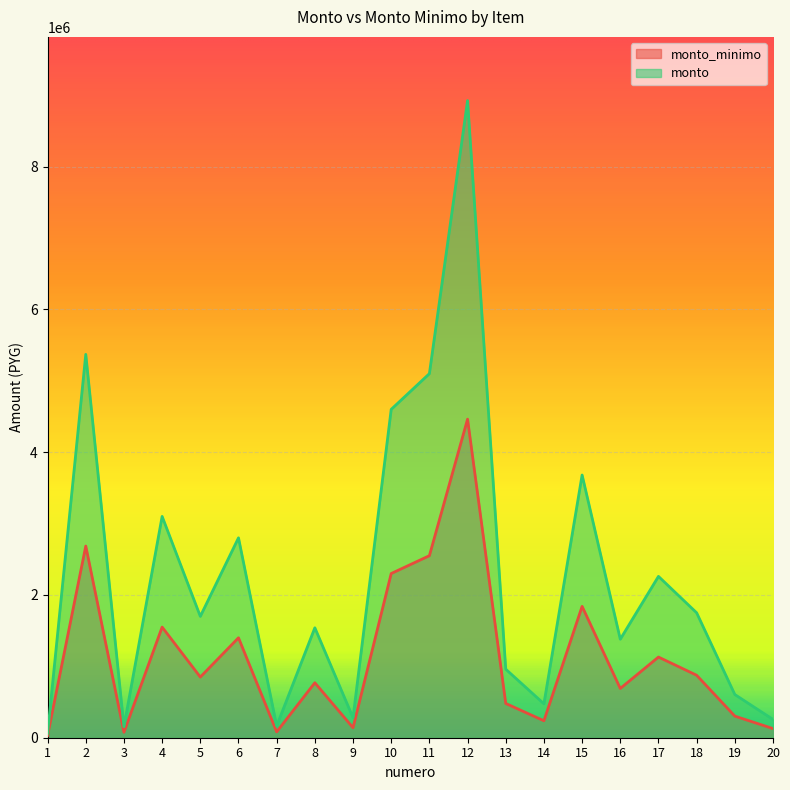

What is the maximum value shown in the chart?

8925000